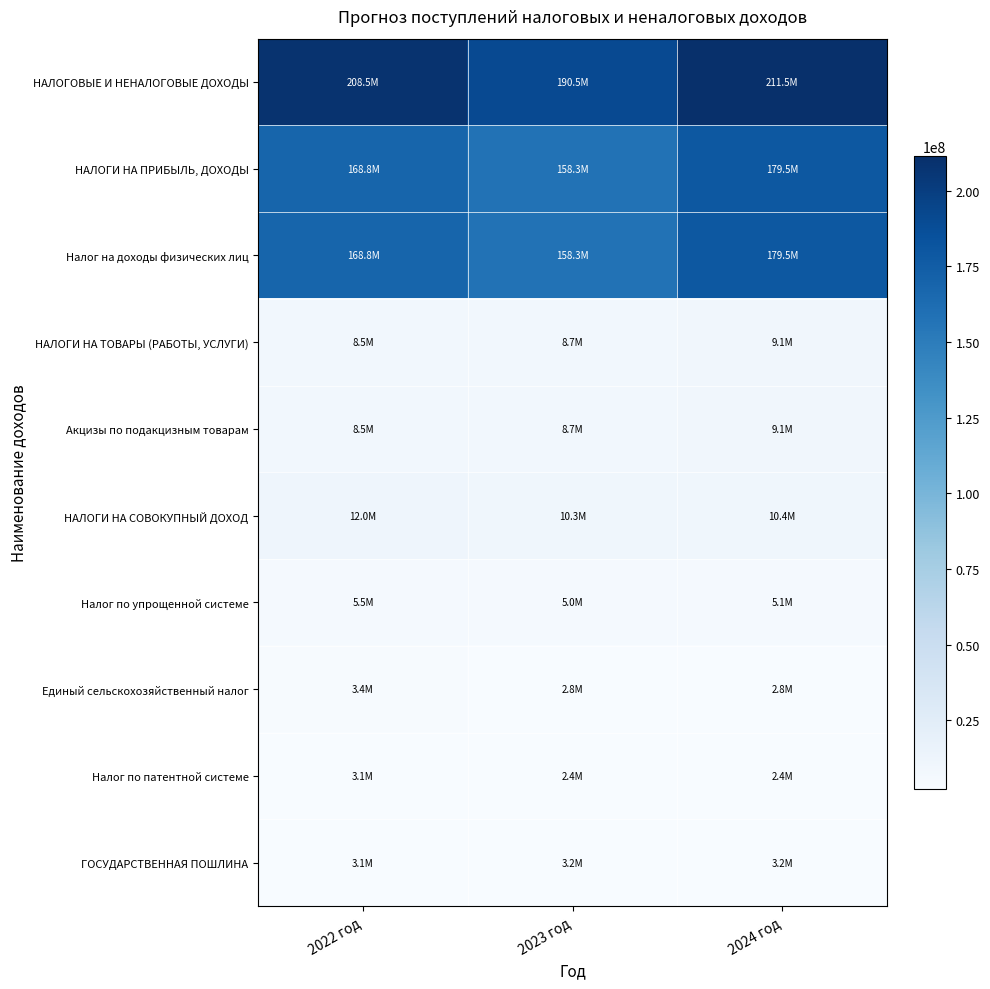

Which series has the widest spread of values?

НАЛОГИ НА ПРИБЫЛЬ, ДОХОДЫ